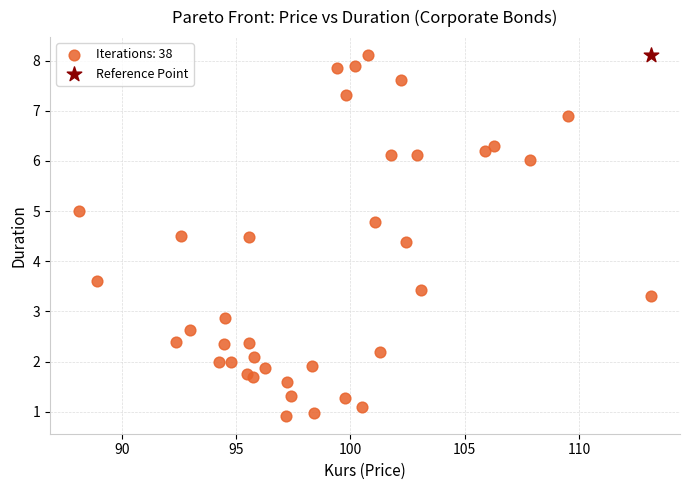

What are all the series names shown in the legend?

Iterations: 38, Reference Point